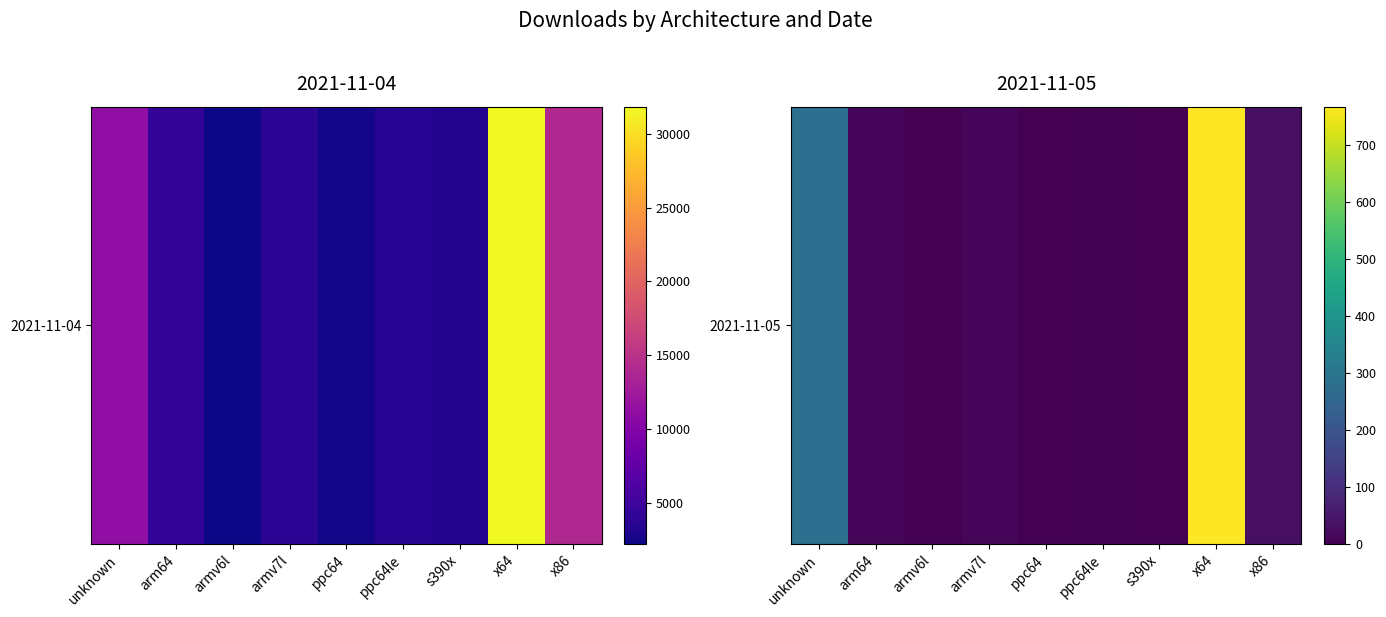

Is it true that the value at arm64 is 6?

False